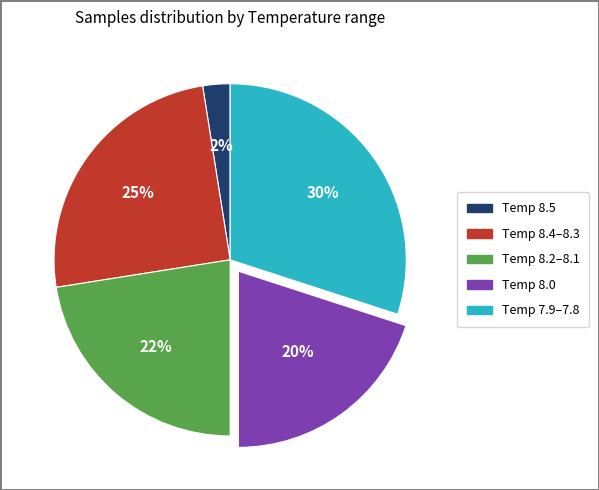

Does any single category account for the majority?

No